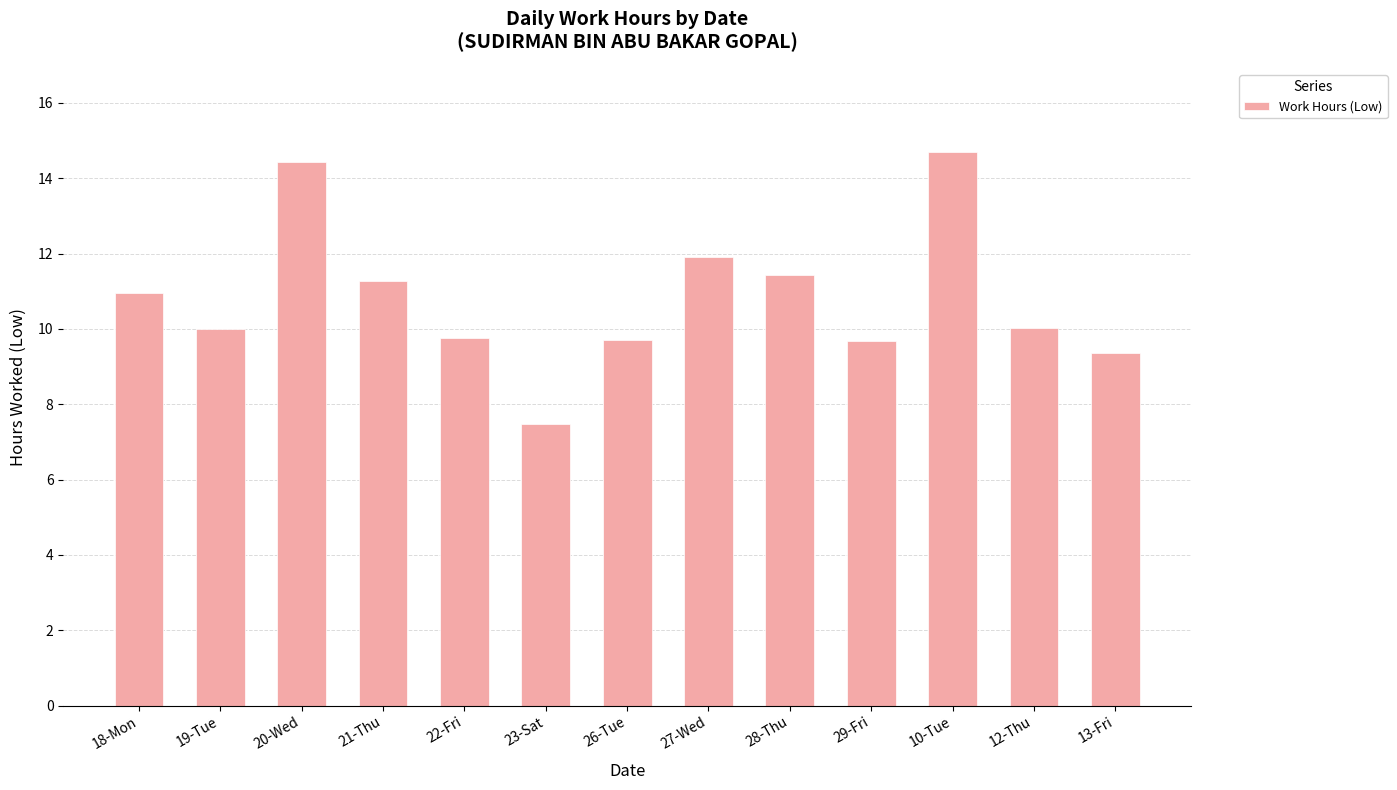

What is the minimum value shown in the chart?

7.5